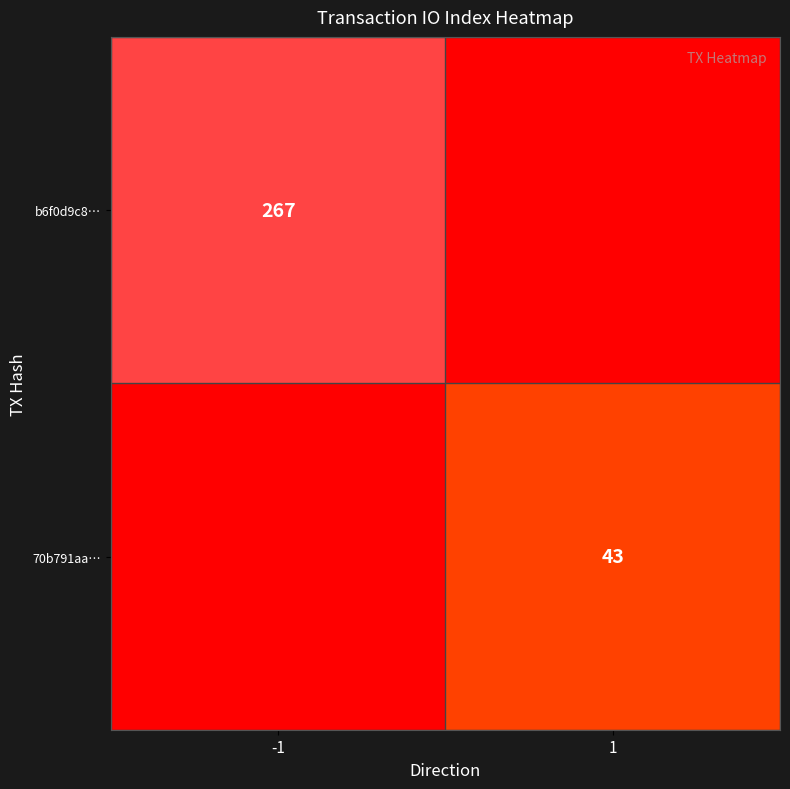

Is the value of b6f0d9c8… at -1 greater than the value of 70b791aa… at 1?

Yes